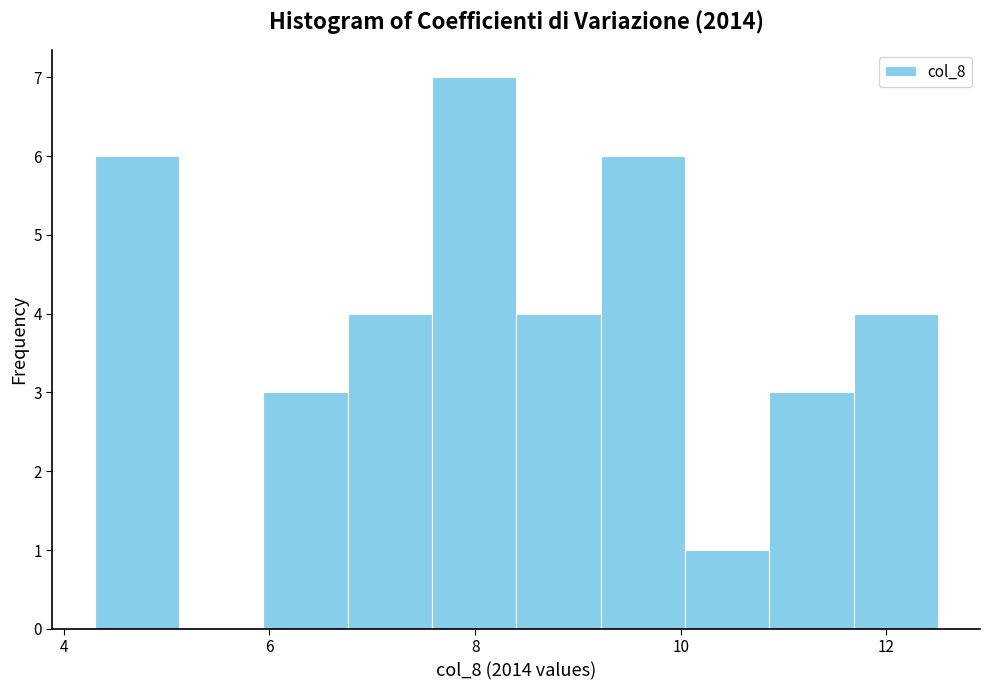

Reading left to right, transcribe this chart: for each bar, give the range it covers on the x-axis and its height. Neither the bar edges nor the heights are printed on the chart, so give them approximately, as read against the axes.

4.30 to 5.12: 6
5.12 to 5.94: 0
5.94 to 6.76: 3
6.76 to 7.58: 4
7.58 to 8.40: 7
8.40 to 9.22: 4
9.22 to 10.04: 6
10.04 to 10.86: 1
10.86 to 11.68: 3
11.68 to 12.50: 4